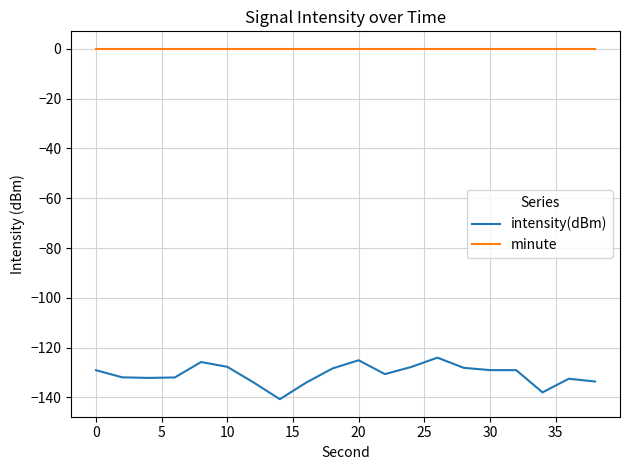

What is the maximum value for intensity(dBm)?

-124.0